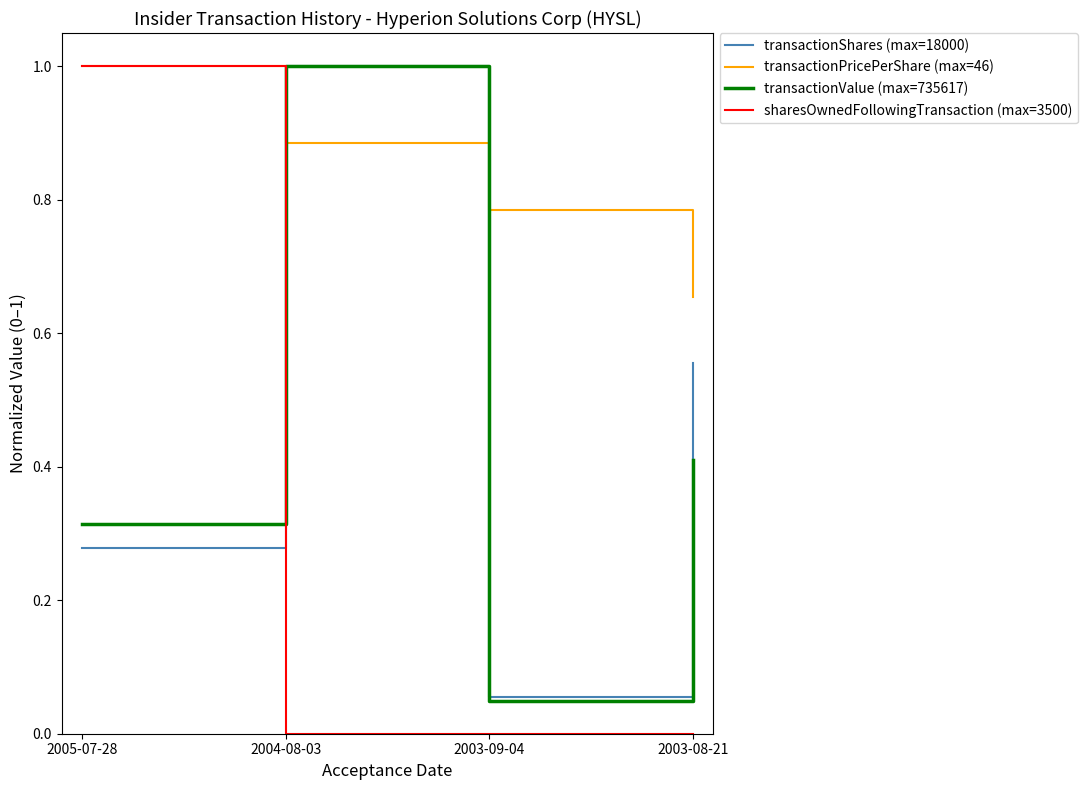

Count the number of categories in the chart.

4